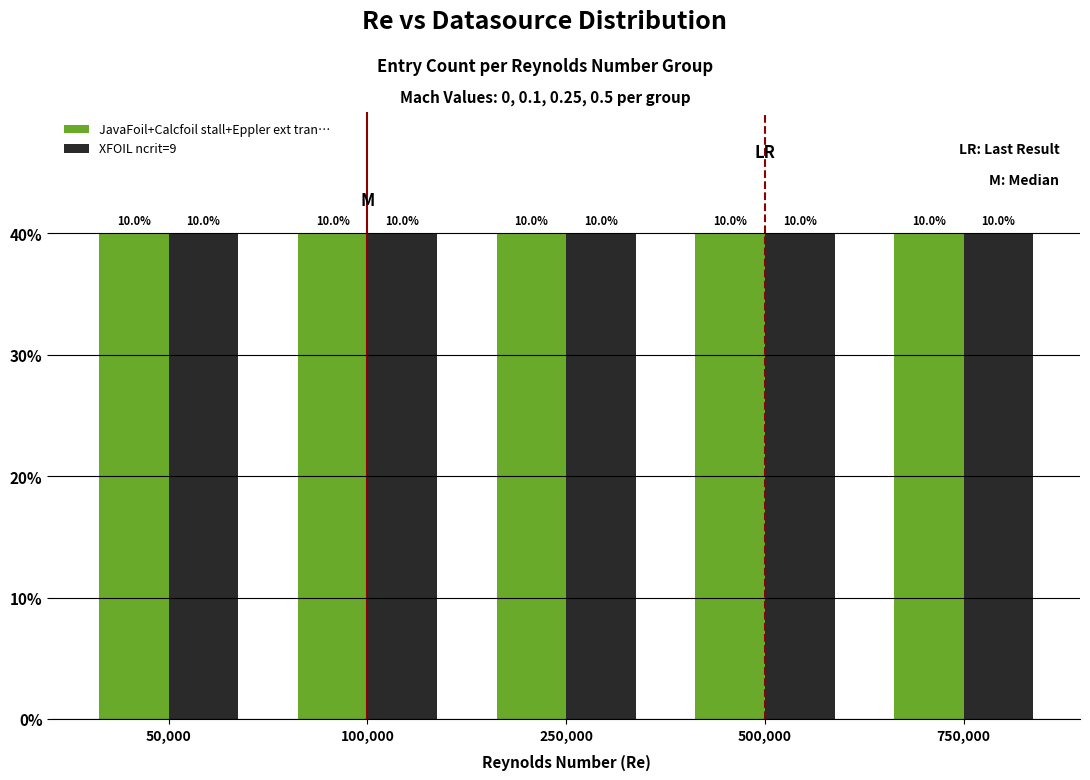

Which series has the widest spread of values?

XFOIL ncrit=9